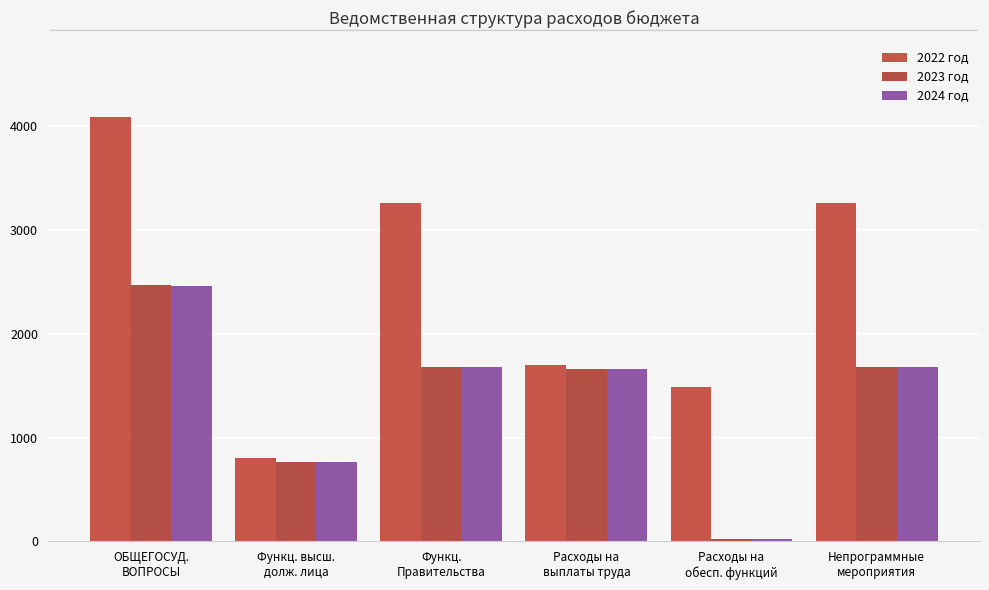

Which has a higher value, Расходы на
обесп. функций or ОБЩЕГОСУД.
ВОПРОСЫ?

ОБЩЕГОСУД.
ВОПРОСЫ